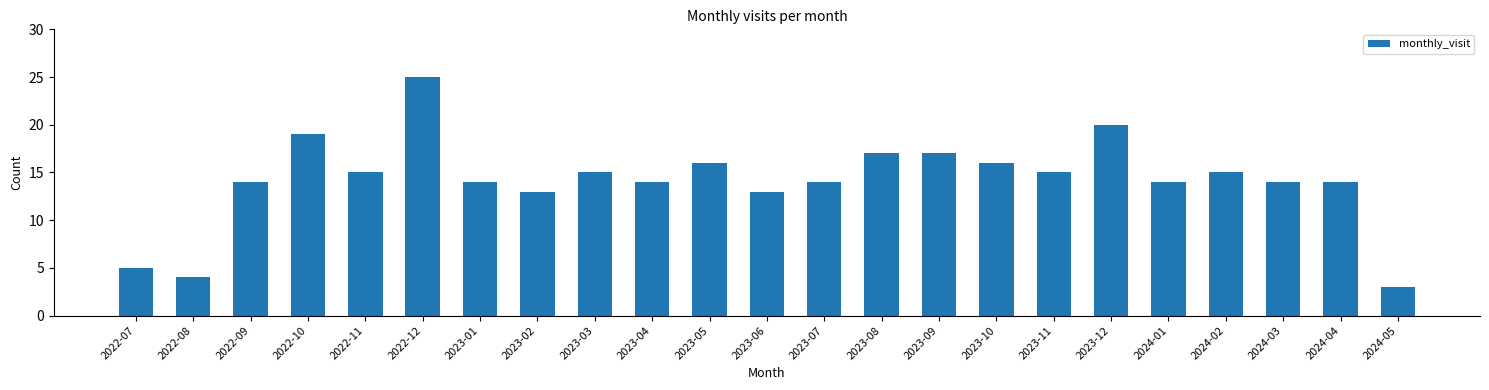

Reading left to right, extract all data points from this chart.

5	4	14	19	15	25	14	13	15	14	16	13	14	17	17	16	15	20	14	15	14	14	3